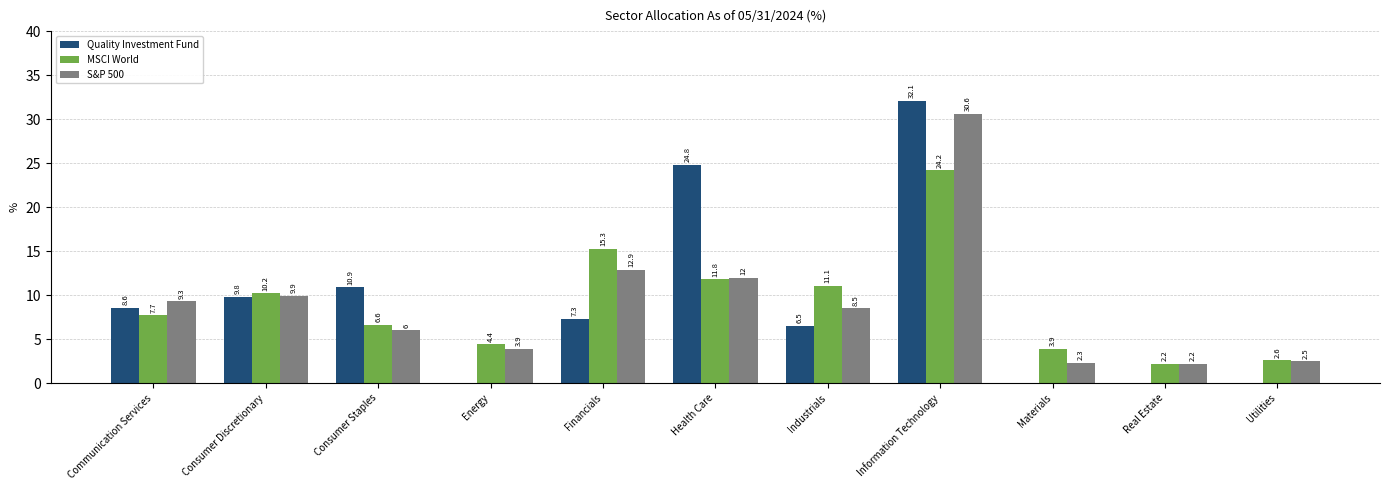

Reading right to left, transcribe all the data shown in this chart.

Quality Investment Fund: 0.0	0.0	0.0	32.1	6.5	24.8	7.3	0.0	10.9	9.8	8.6
MSCI World: 2.6	2.2	3.9	24.2	11.1	11.8	15.3	4.4	6.6	10.2	7.7
S&P 500: 2.5	2.2	2.3	30.6	8.5	12.0	12.9	3.9	6.0	9.9	9.3